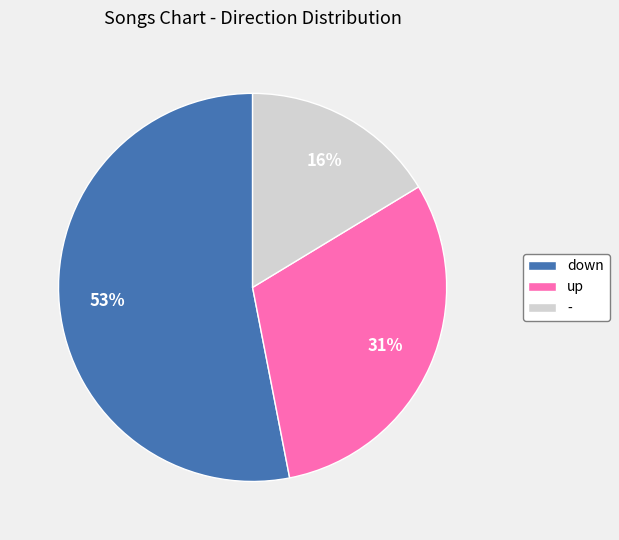

What percentage is the - slice, to the nearest percent?

16%